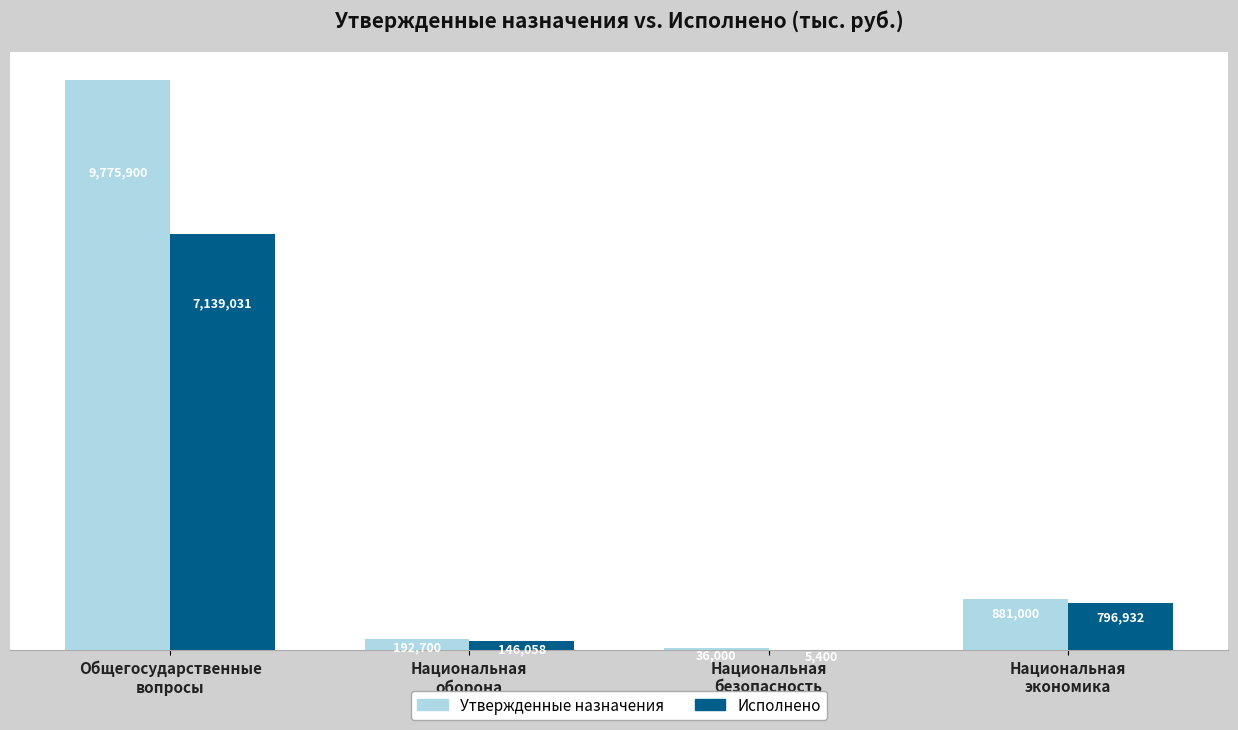

What is the value of the Утвержденные назначения bar at the 3rd from the left?

36000.0